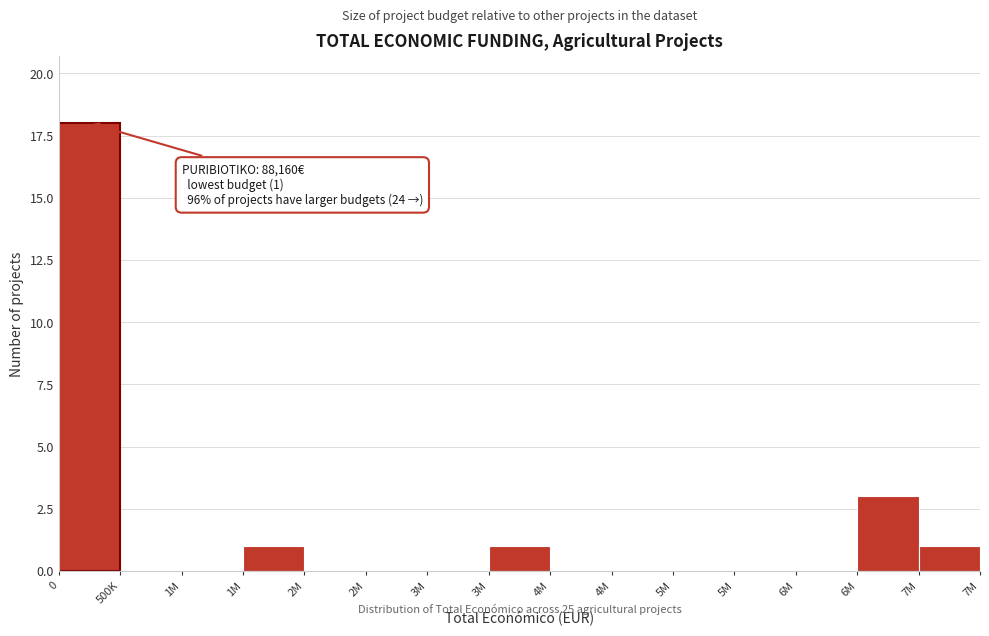

Count the number of categories in the chart.

15